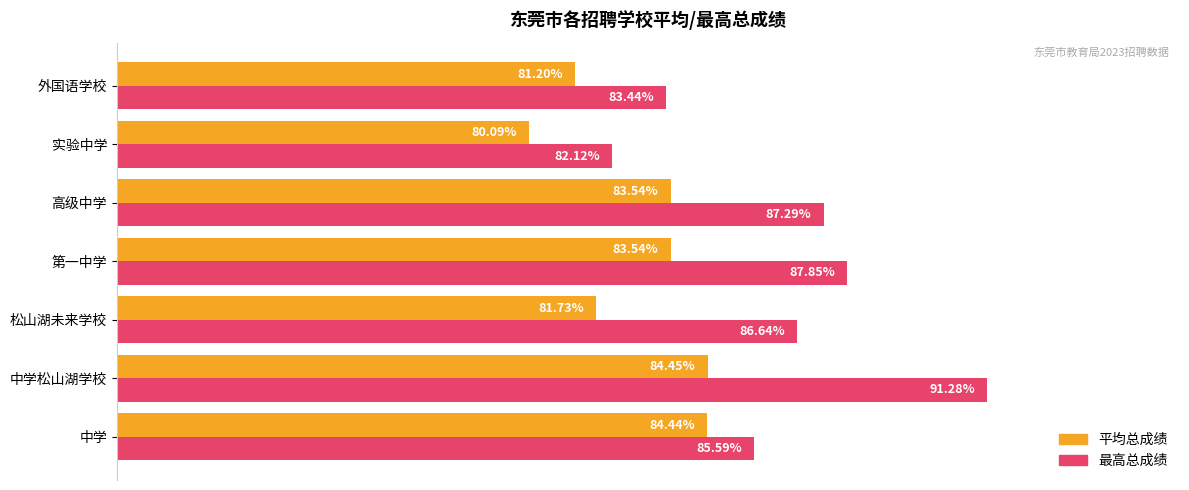

What are all the series names shown in the legend?

平均总成绩, 最高总成绩